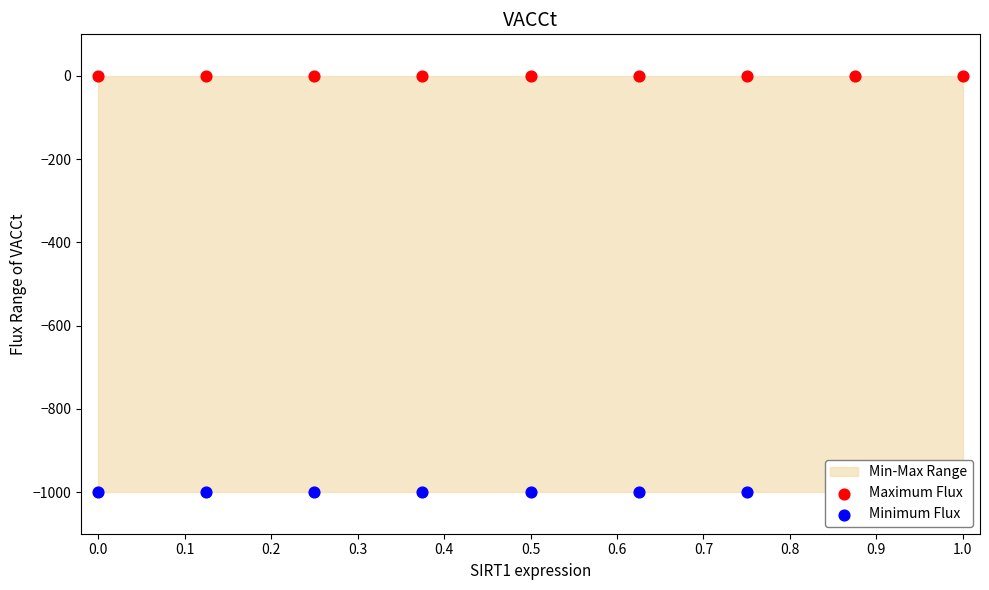

Which series has the largest Y range (max minus min)?

Maximum Flux